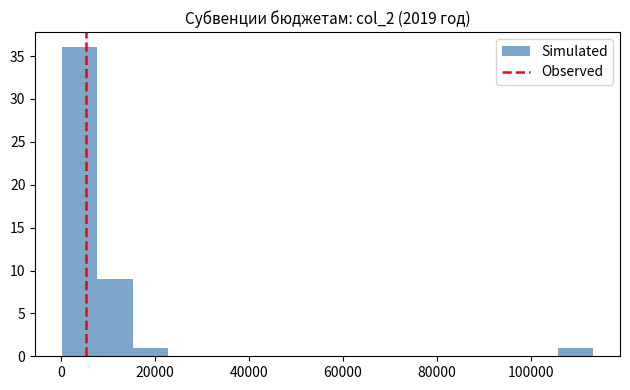

Around what value on the x-axis is the tallest bar? Give the approximate position of its centre, as read against the axis.

4000